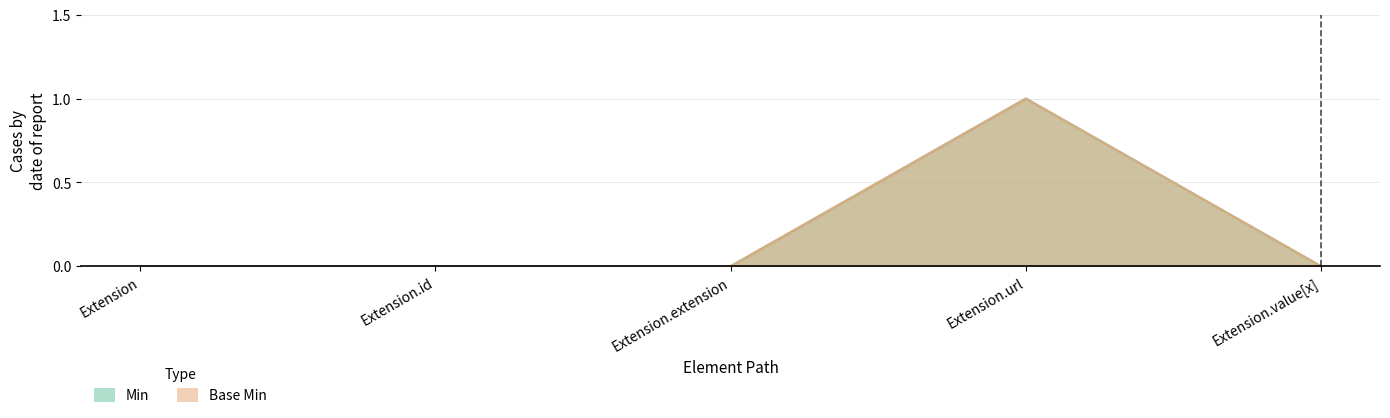

What is the greatest value displayed?

1